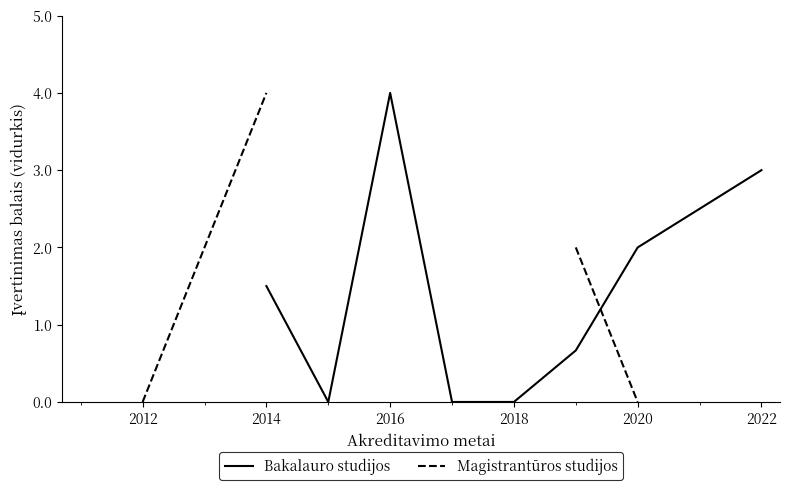

How many interior local peaks does the Bakalauro studijos series have?

1